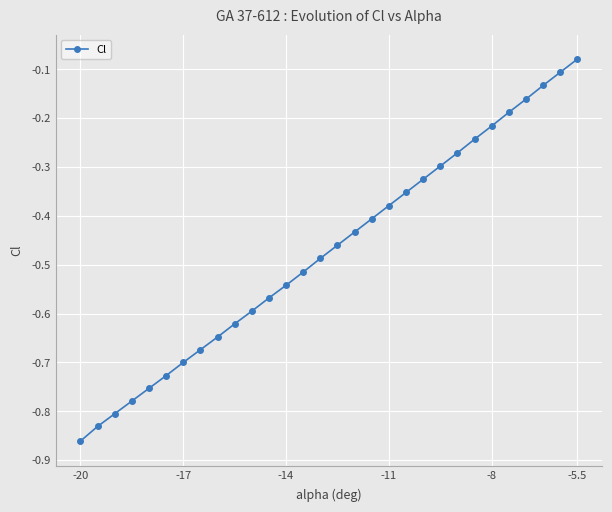

True or false: there are more than 2 points higher than both neighbors.

False